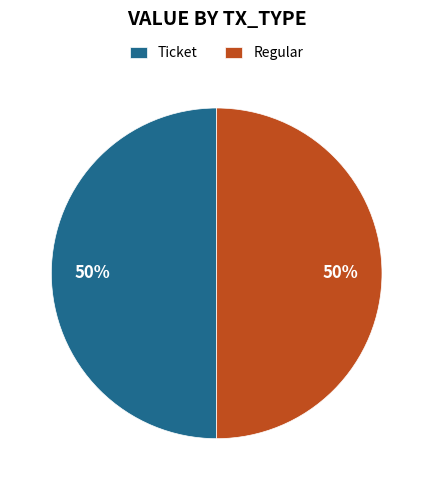

To the nearest percent, what portion does Ticket represent?

50%